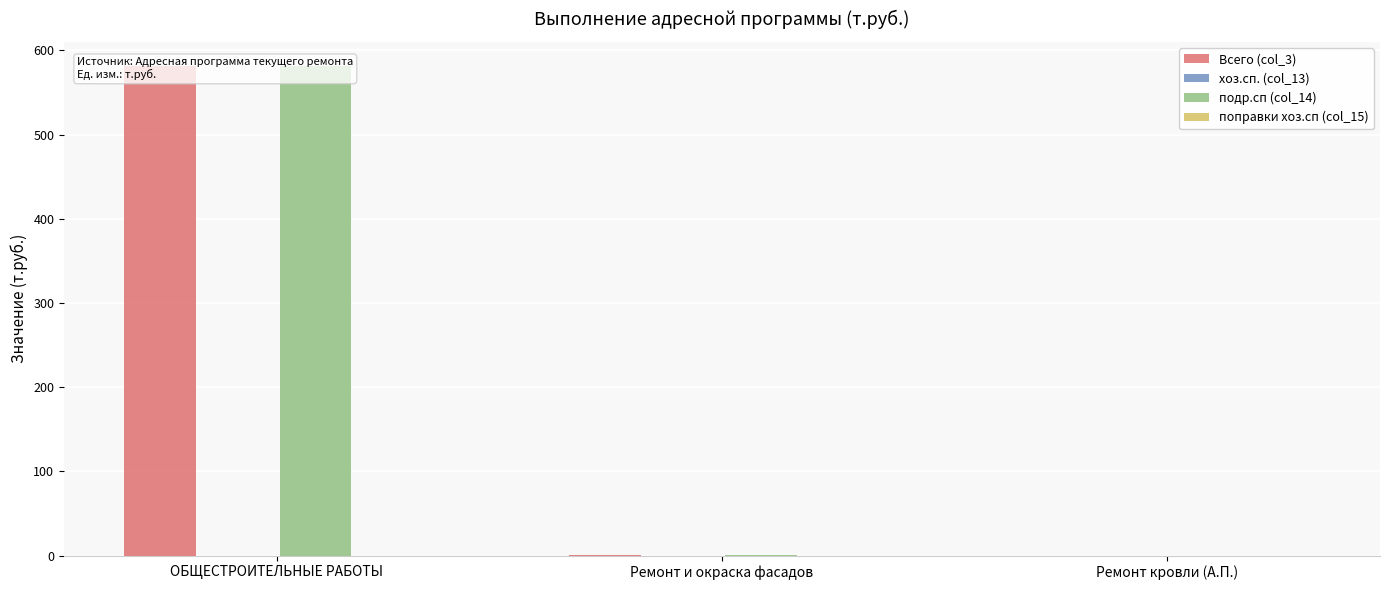

Which series has the largest total across all categories?

Всего (col_3)